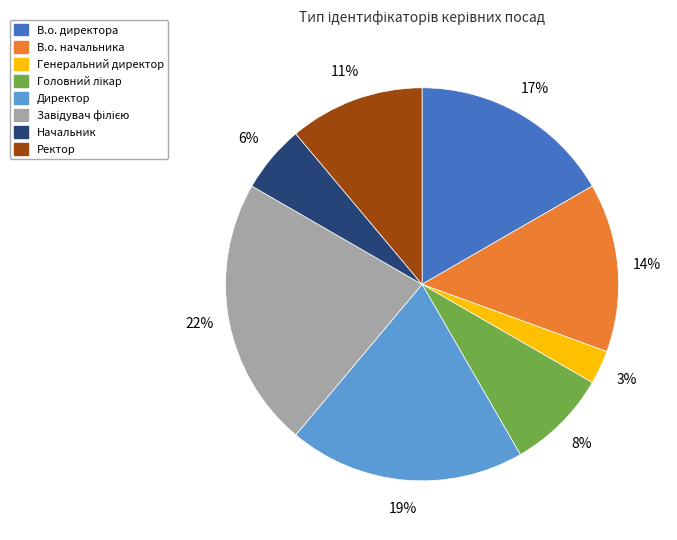

The Начальник slice represents 1% of the pie. True or false?

False